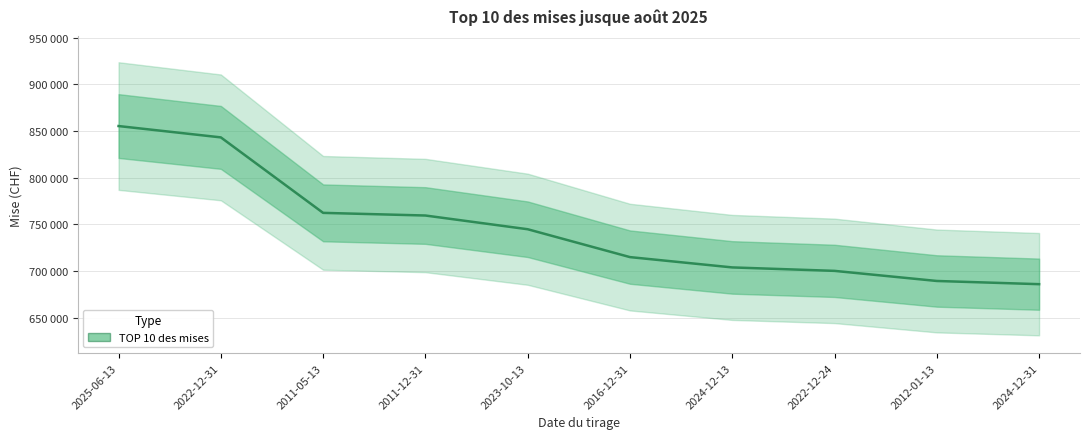

What is the ratio of the value at 2024-12-13 to the value at 2011-12-31?

0.9